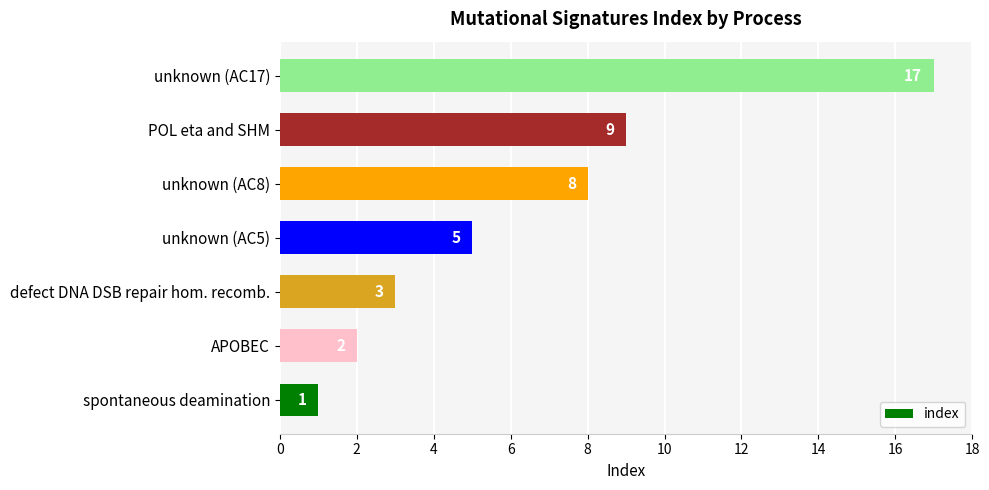

Reading bottom to top, transcribe all the data shown in this chart.

spontaneous deamination=1	APOBEC=2	defect DNA DSB repair hom. recomb.=3	unknown (AC5)=5	unknown (AC8)=8	POL eta and SHM=9	unknown (AC17)=17